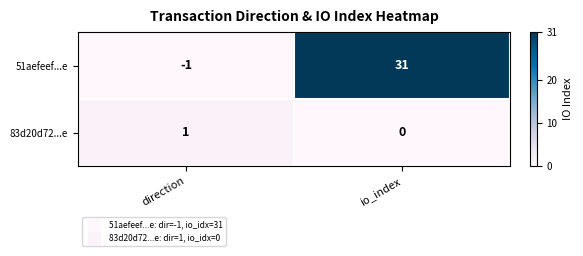

The value of 83d20d72...e at io_index is 0. True or false?

True